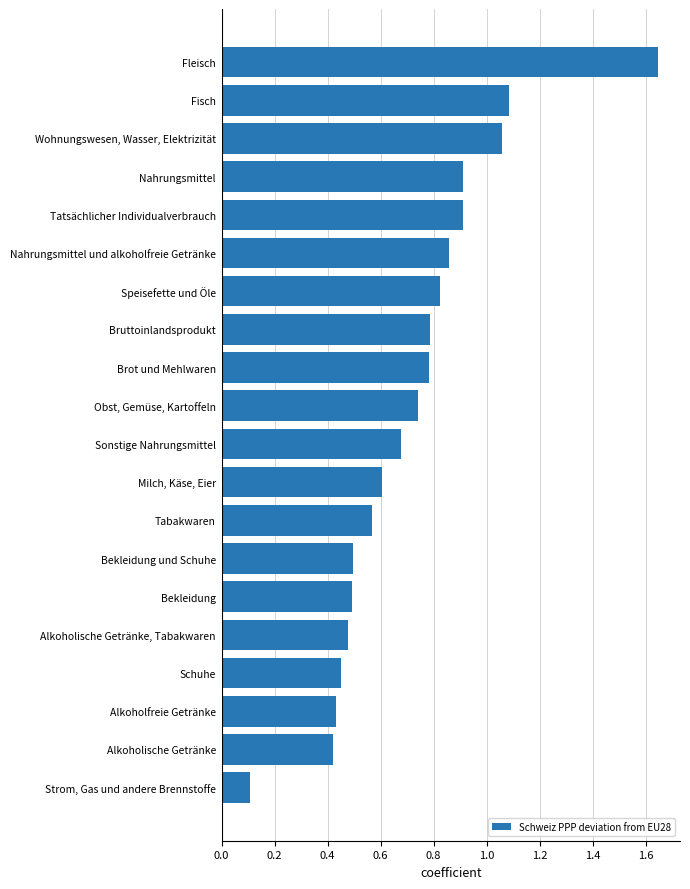

Which label corresponds to the smallest value in the chart?

Strom, Gas und andere Brennstoffe